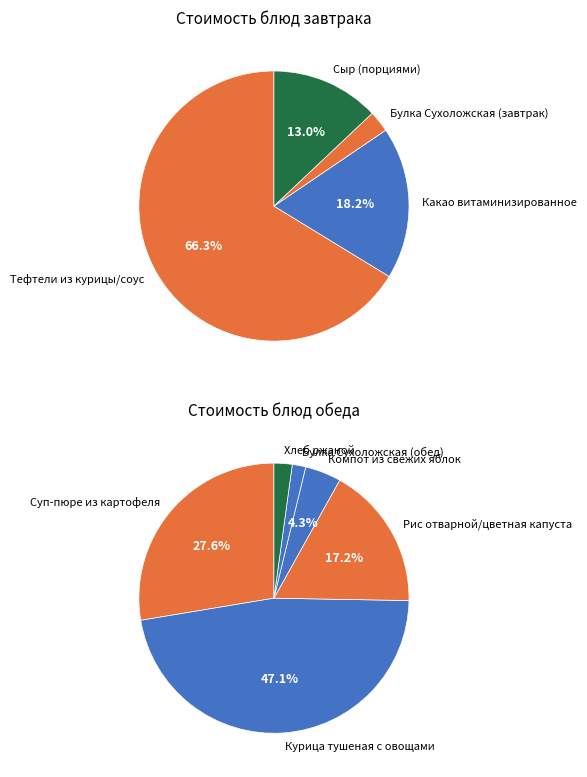

Which category has the biggest portion of the pie?

Тефтели из курицы/соус